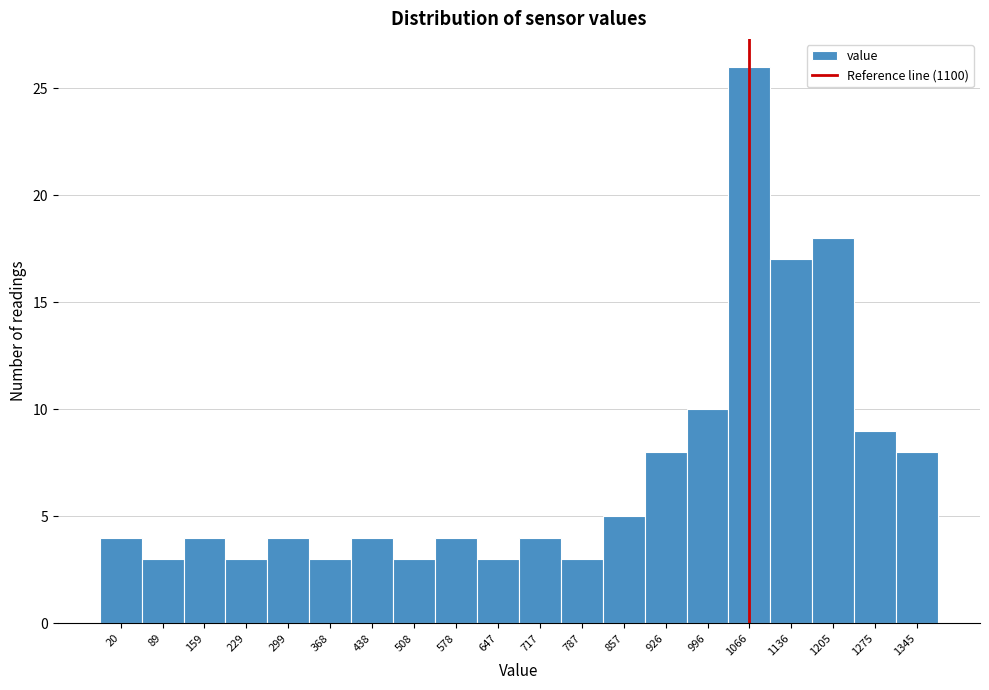

Reading right to left, transcribe all the data shown in this chart.

1345=8	1275=9	1205=18	1136=17	1066=26	996=10	926=8	857=5	787=3	717=4	647=3	578=4	508=3	438=4	368=3	299=4	229=3	159=4	89=3	20=4